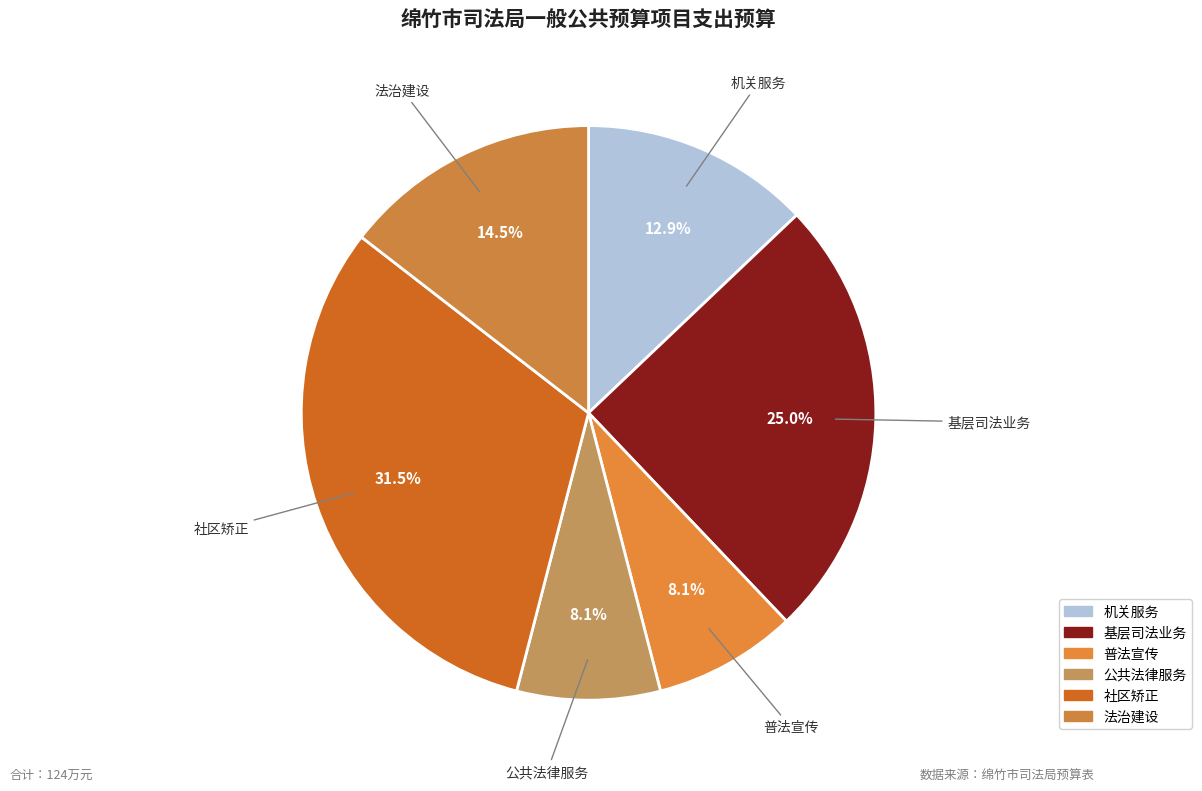

Which slice is the largest?

社区矫正